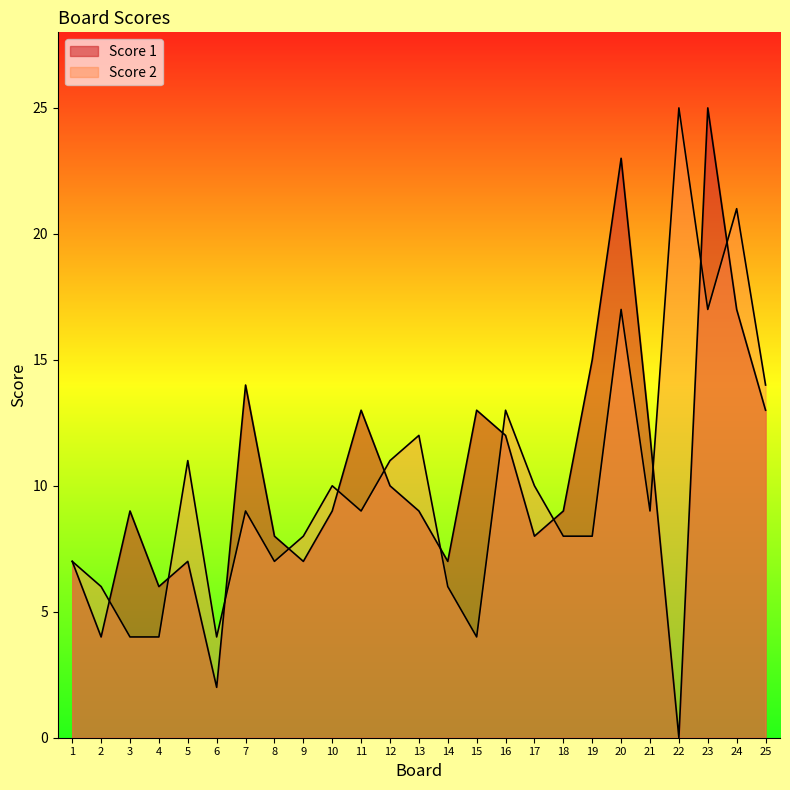

What is the sum of the Score 2 values at 17 and 23?

27